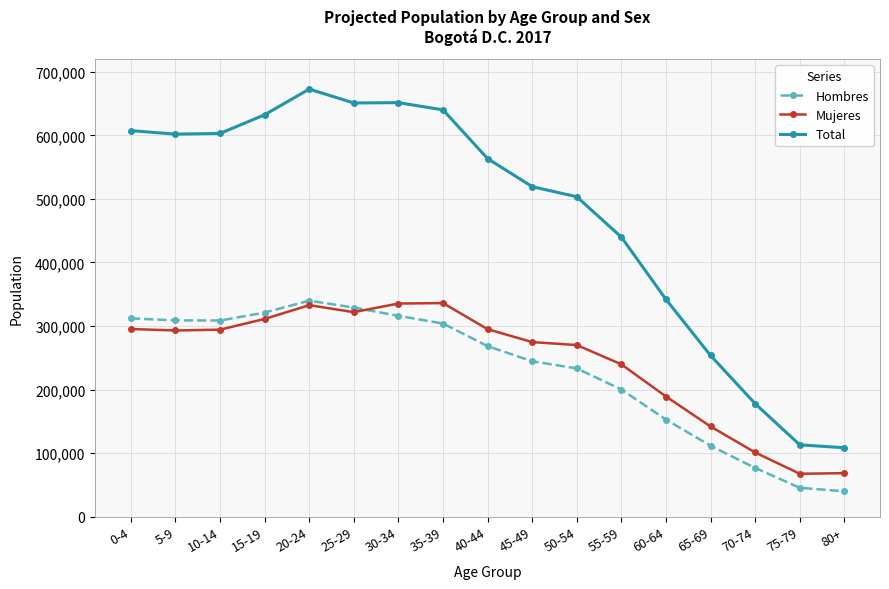

Between 10-14 and 45-49, which series saw the biggest shift?

Total